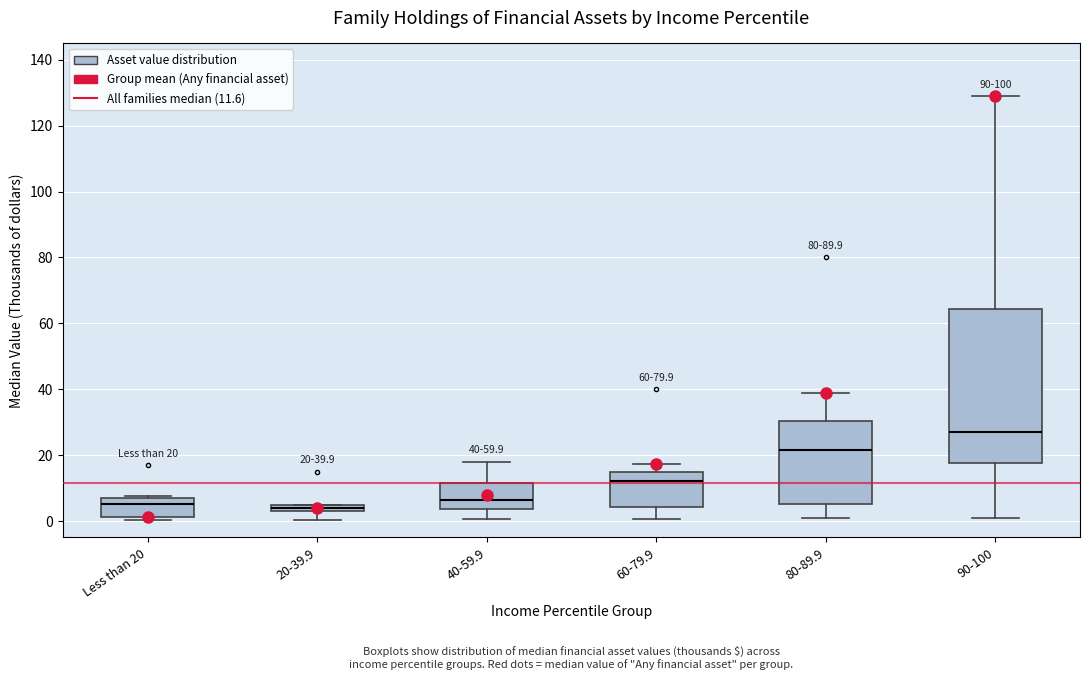

Which box is the tallest, from its lower edge to its upper edge?

90-100